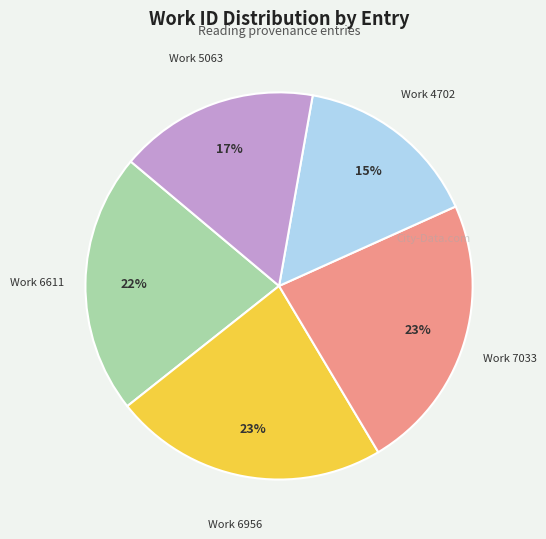

Is there any slice that represents more than half of the pie?

No